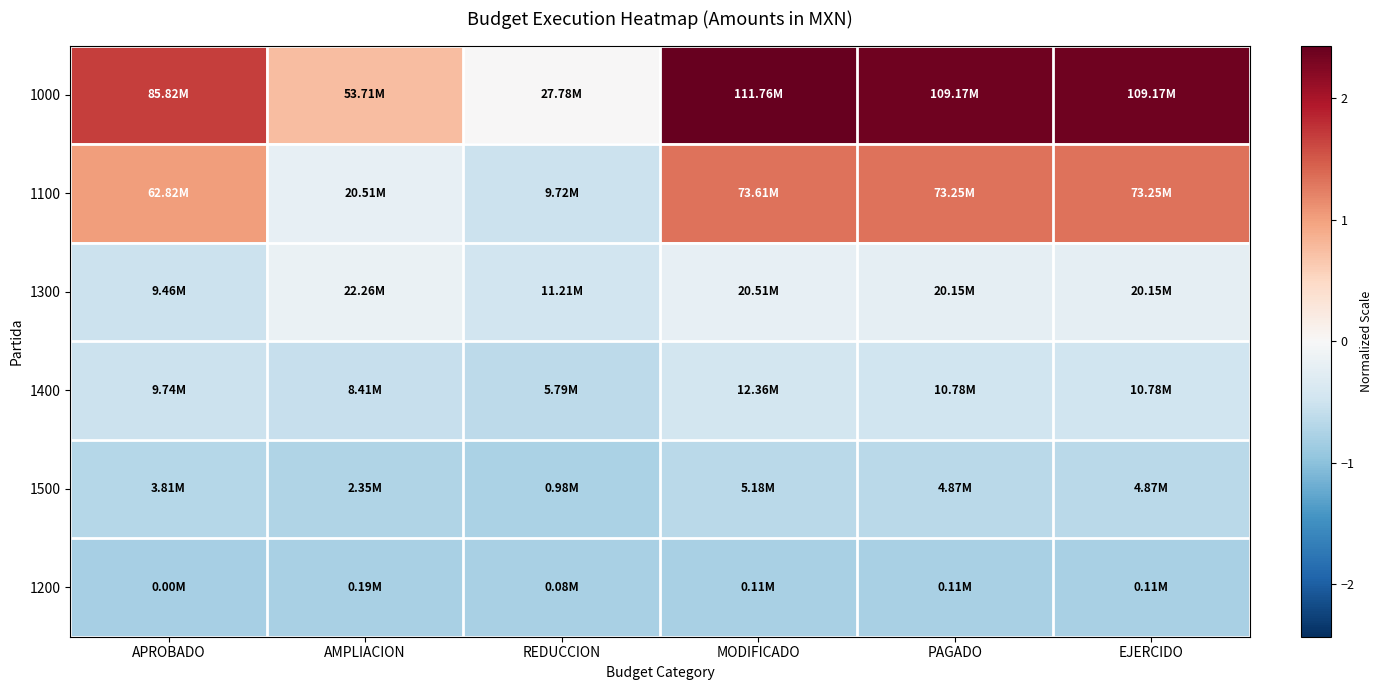

At how many categories does at least one series exceed 1?

4